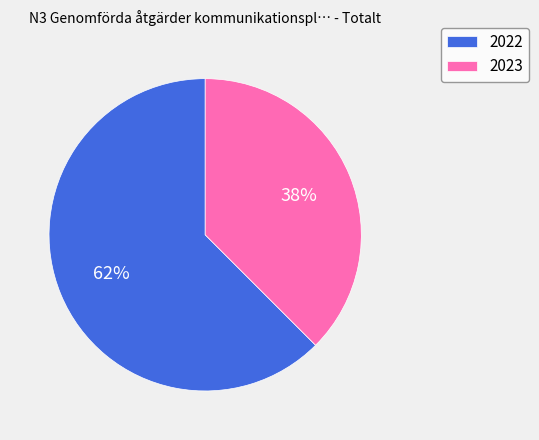

To the nearest percent, what is the average slice percentage?

50%